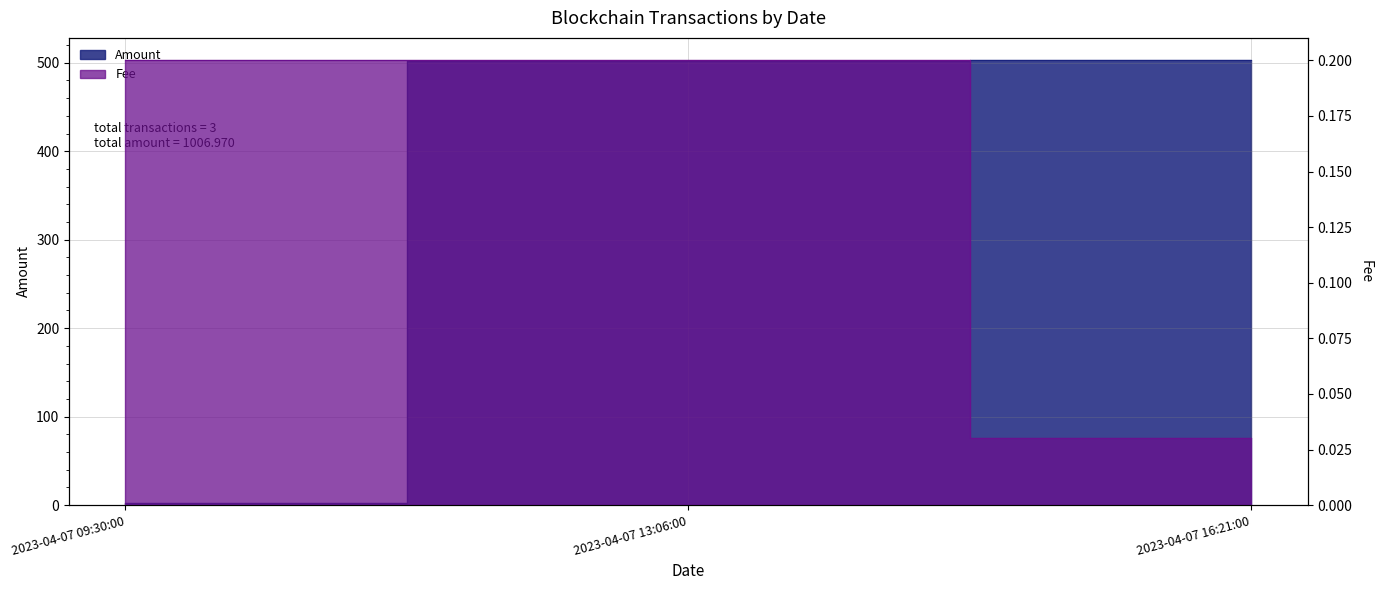

The Fee series shows 0.2 at 2023-04-07 13:06:00. True or false?

True